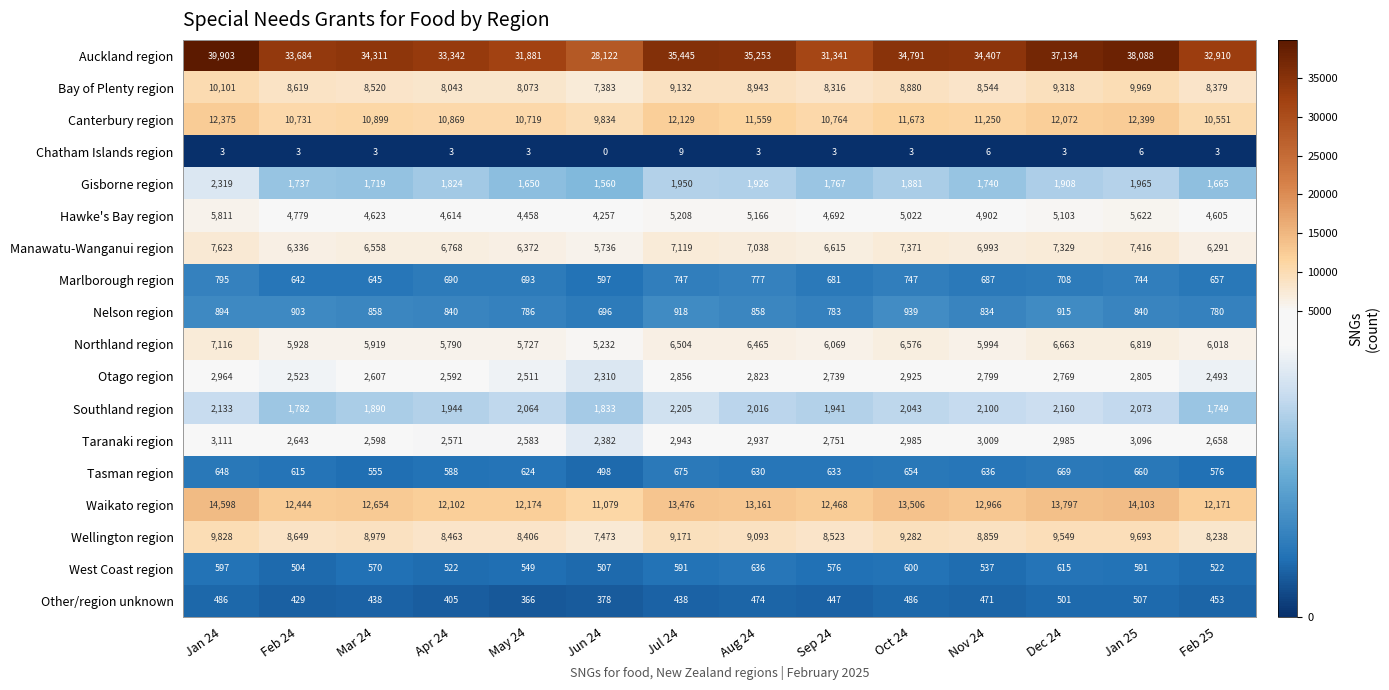

What is the minimum value for Southland region?

1749